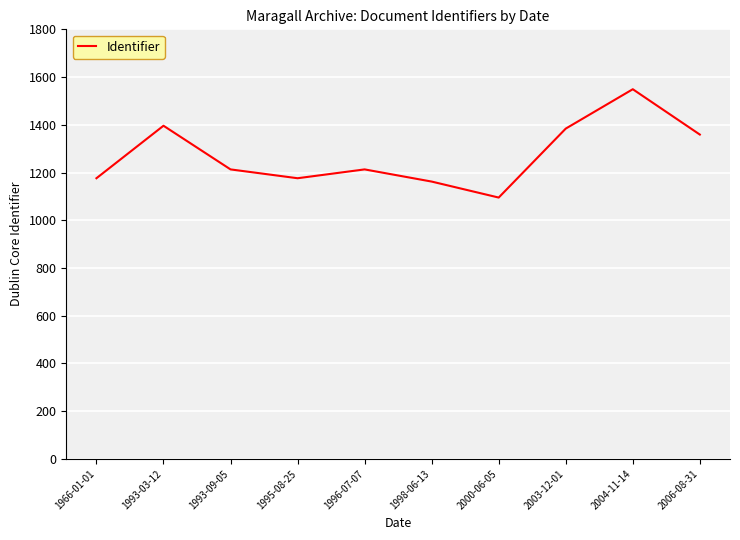

How many interior local peaks (higher than both neighbors) does the data have?

3